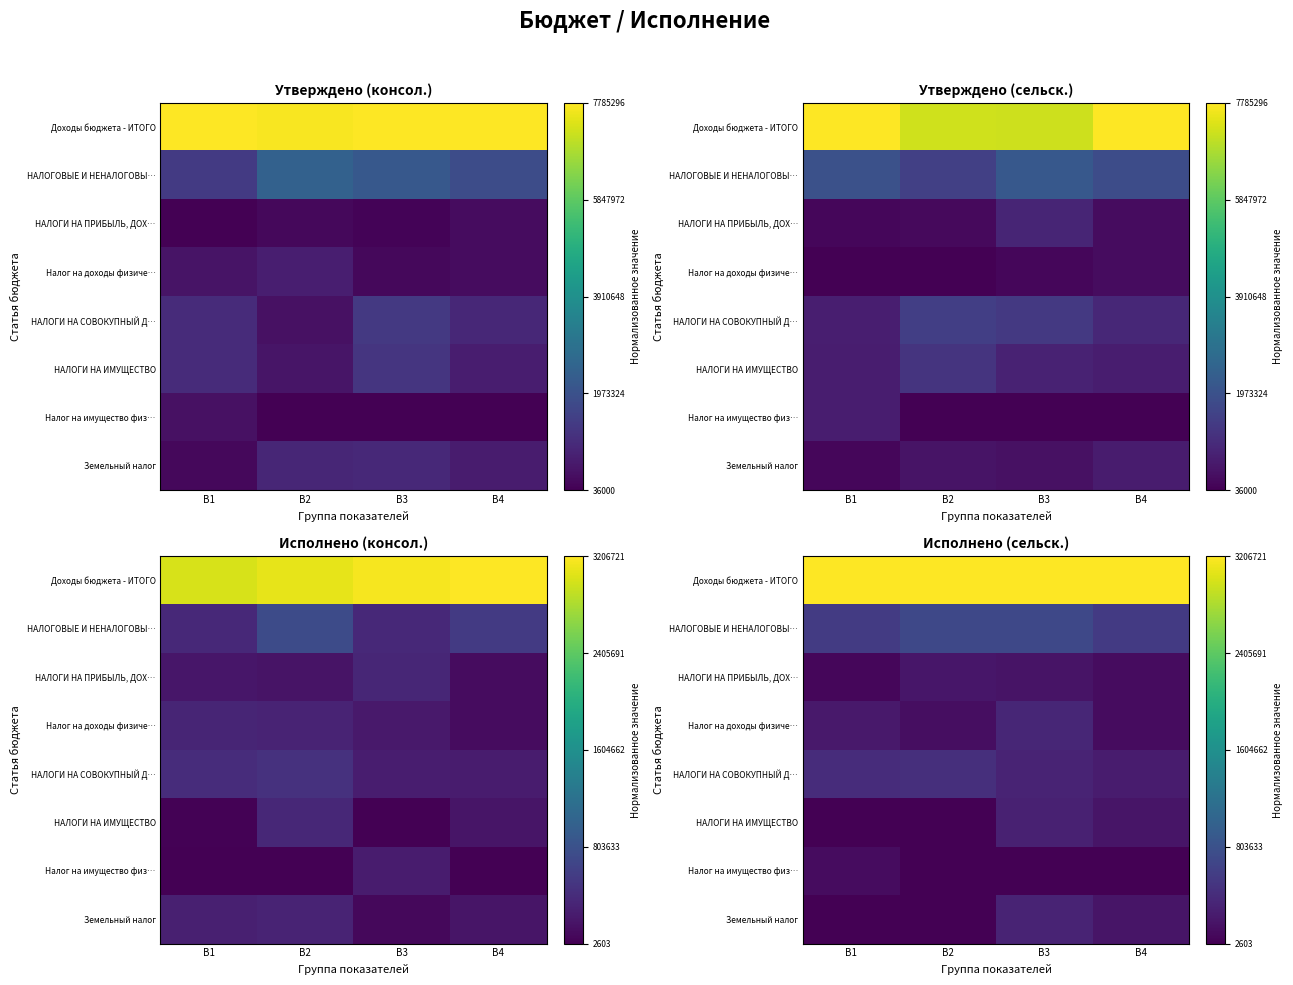

The НАЛОГОВЫЕ И НЕНАЛОГОВЫ… series shows 0.1 at B3. True or false?

False